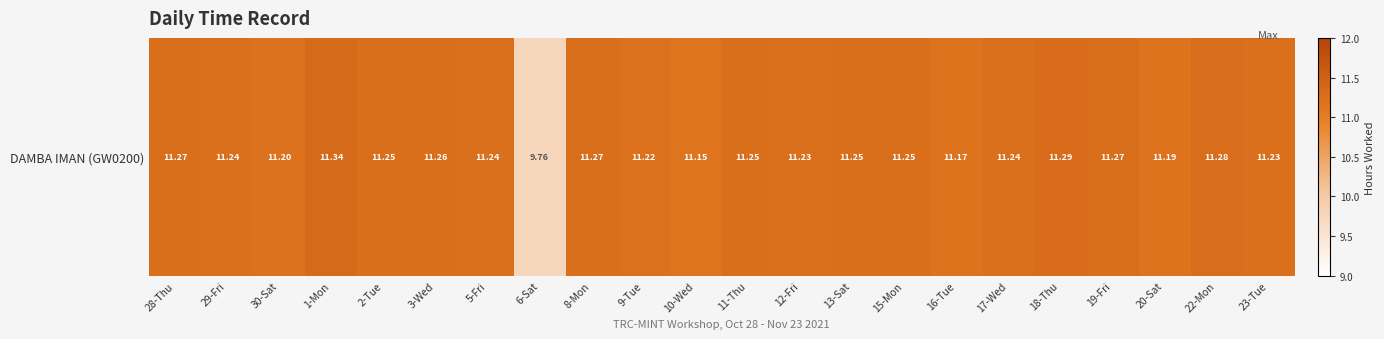

Reading left to right, transcribe all the data shown in this chart.

28-Thu=11.3	29-Fri=11.2	30-Sat=11.2	1-Mon=11.3	2-Tue=11.2	3-Wed=11.3	5-Fri=11.2	6-Sat=9.8	8-Mon=11.3	9-Tue=11.2	10-Wed=11.2	11-Thu=11.2	12-Fri=11.2	13-Sat=11.2	15-Mon=11.2	16-Tue=11.2	17-Wed=11.2	18-Thu=11.3	19-Fri=11.3	20-Sat=11.2	22-Mon=11.3	23-Tue=11.2